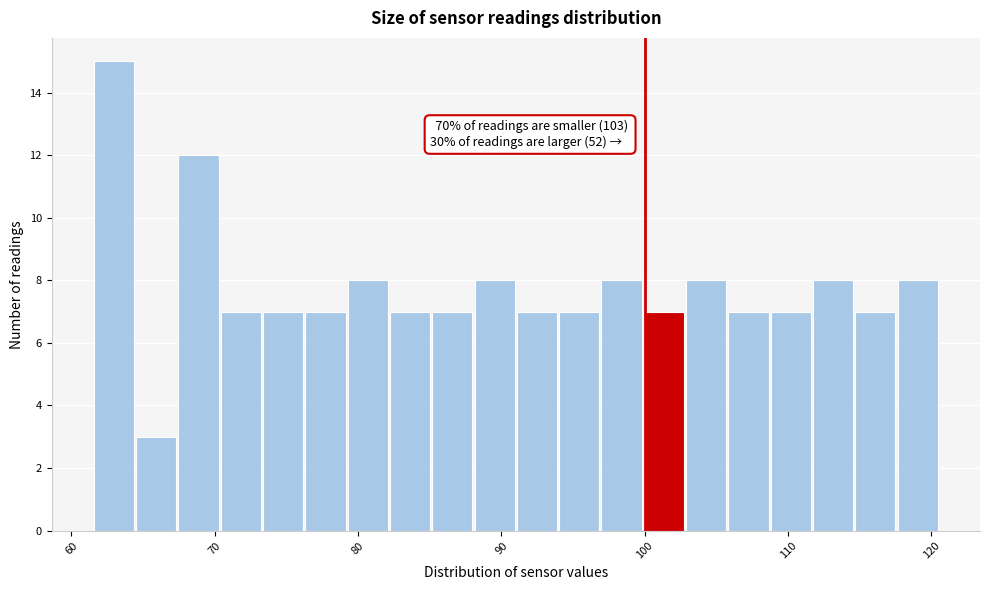

Around what value on the x-axis is the tallest bar? Give the approximate position of its centre, as read against the axis.

63